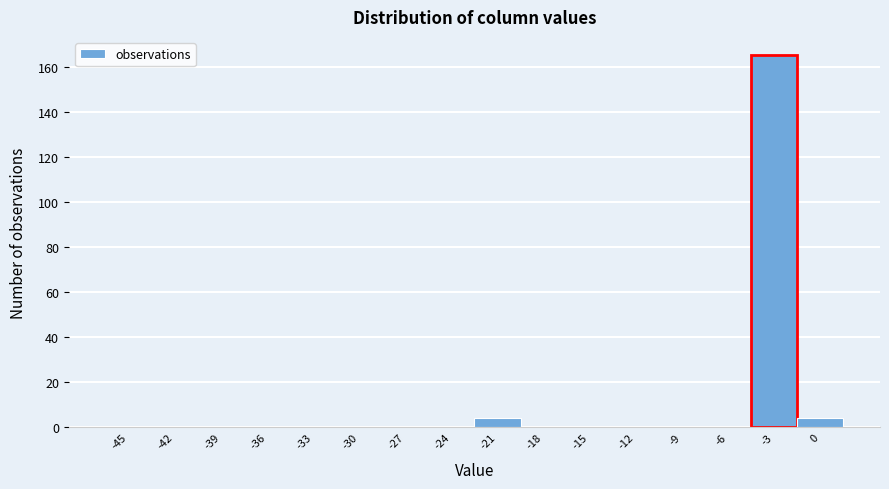

Reading left to right, transcribe all the data shown in this chart.

-45=0	-42=0	-39=0	-36=0	-33=0	-30=0	-27=0	-24=0	-21=4	-18=0	-15=0	-12=0	-9=0	-6=0	-3=165	0=4